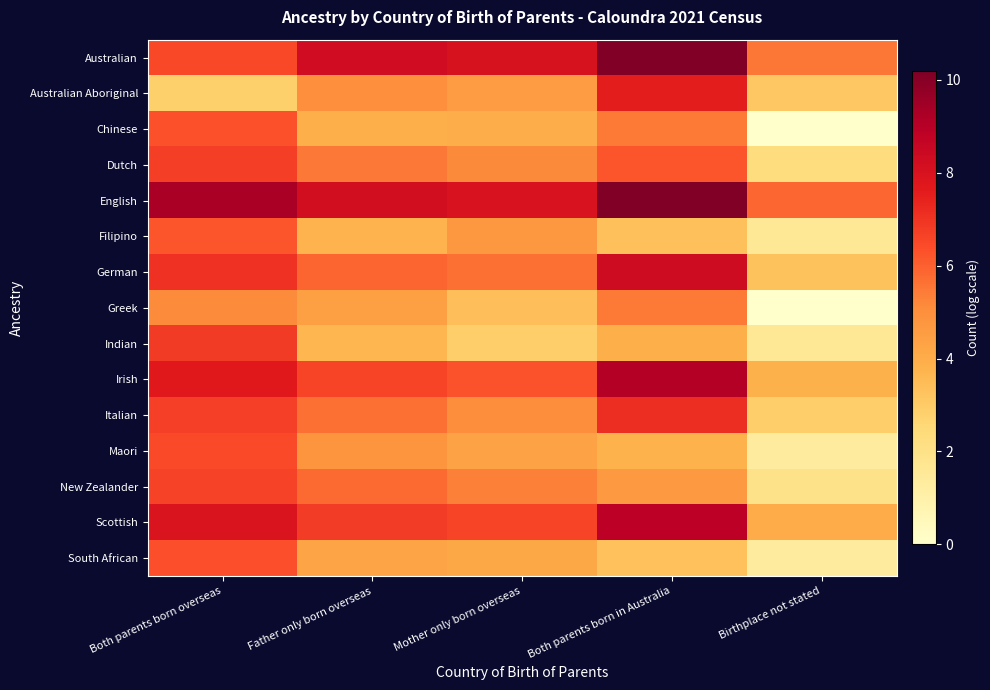

Which category has the highest value across all series?

Both parents born in Australia